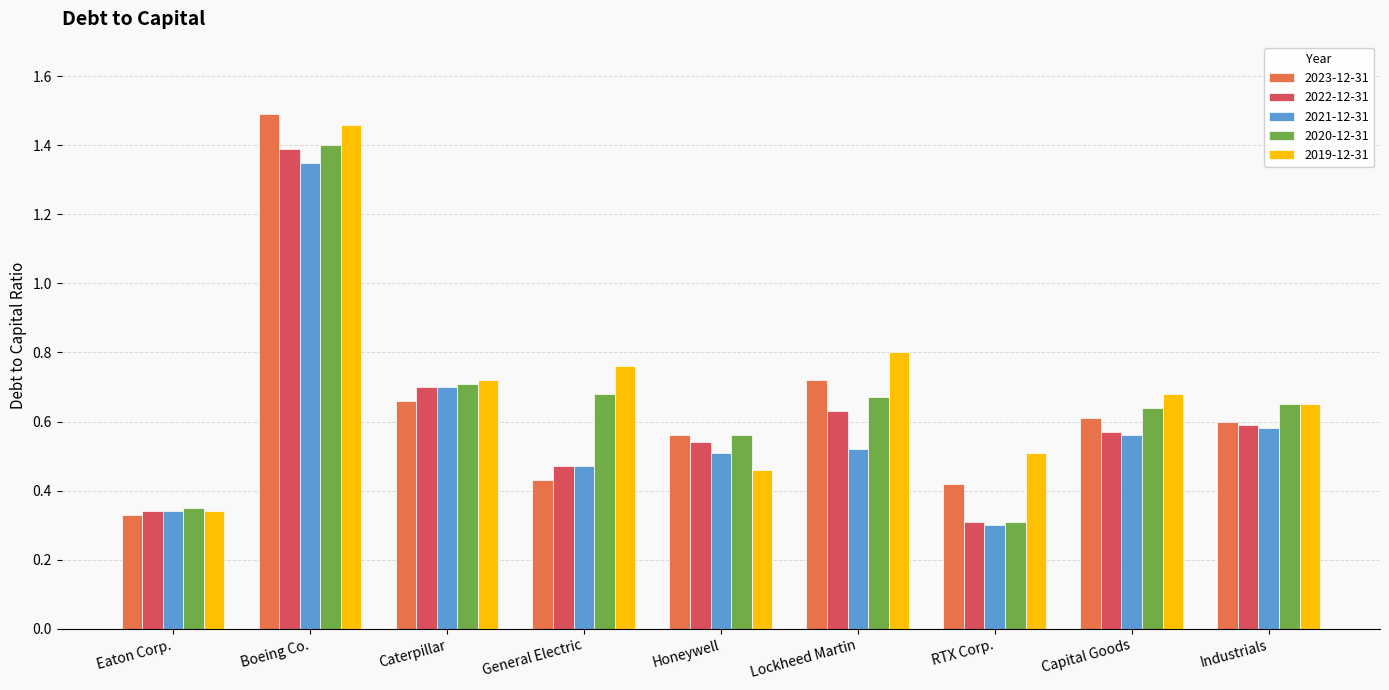

The 2021-12-31 series shows 0.5 at Honeywell. True or false?

True